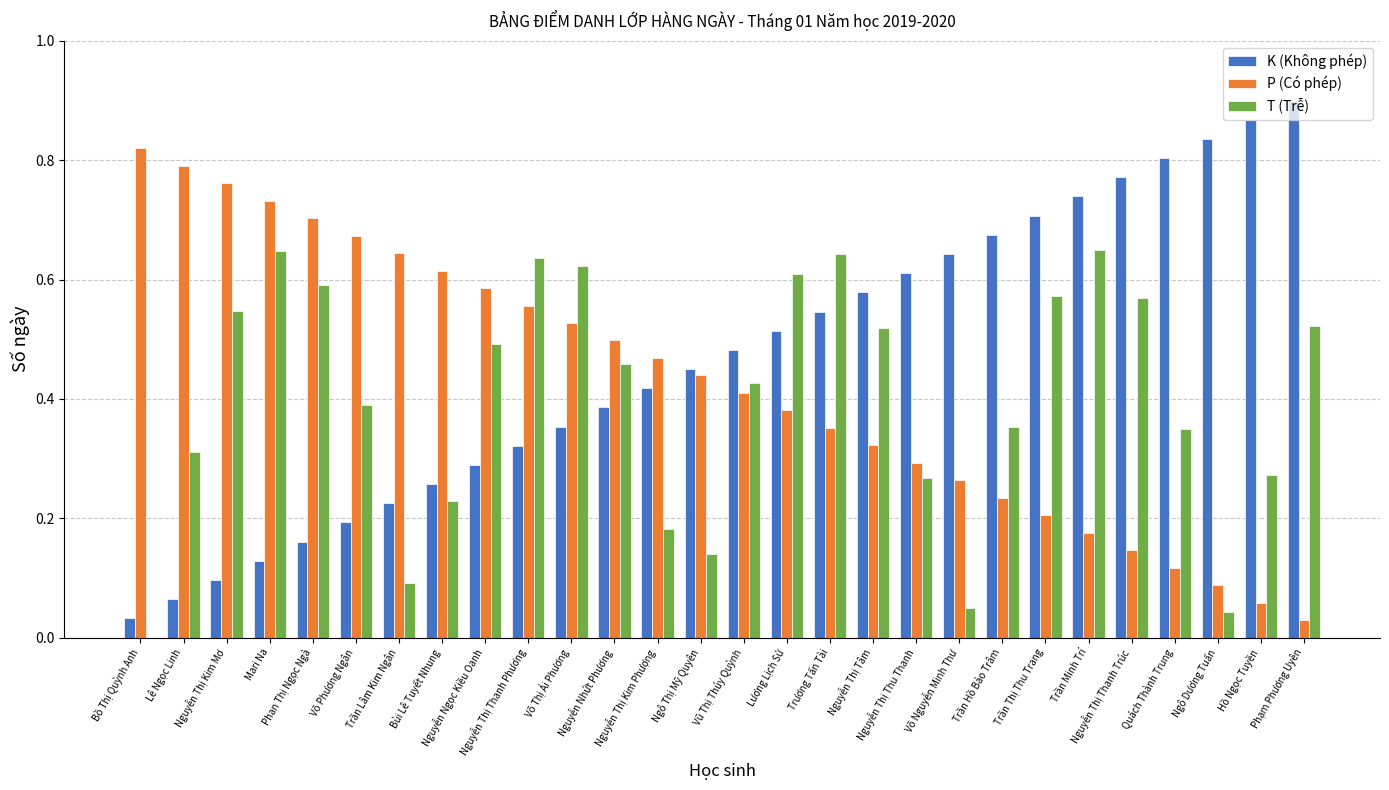

What is the sum of all T (Trễ) values?

11.2